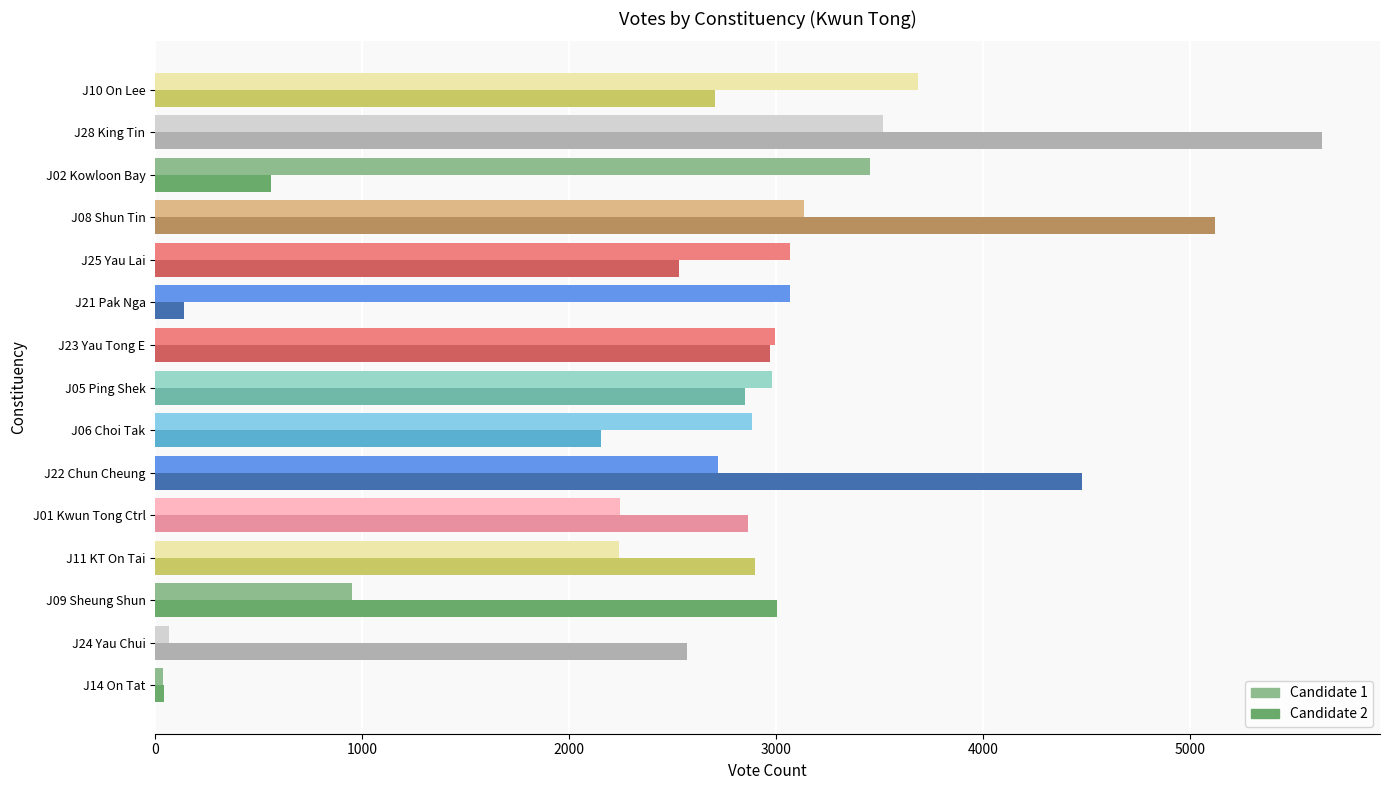

List the series in order of their peak value, lowest first.

Candidate 1, Candidate 2